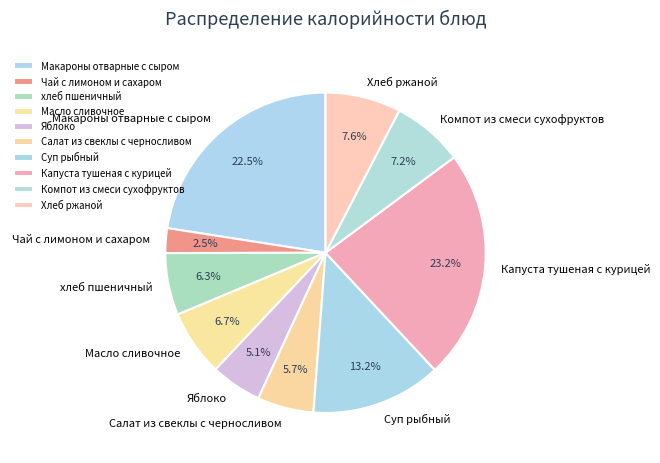

Which slice is the largest?

Капуста тушеная с курицей